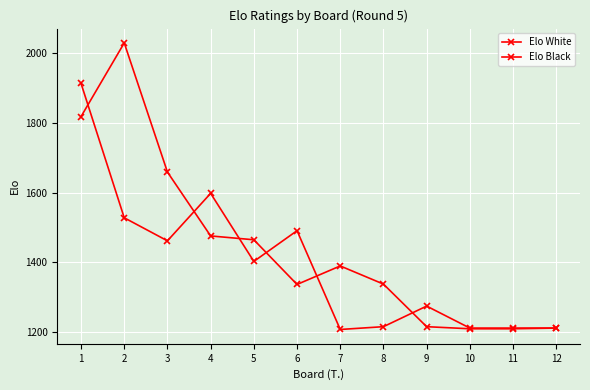

Rank the series by their maximum value, from highest to lowest.

Elo Black, Elo White